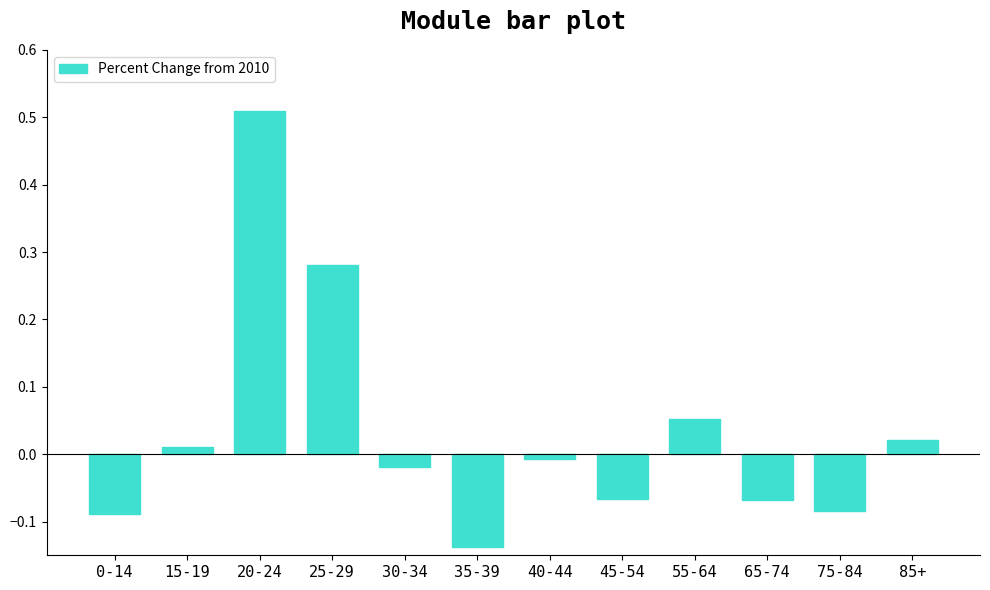

How many bars are there in total?

12